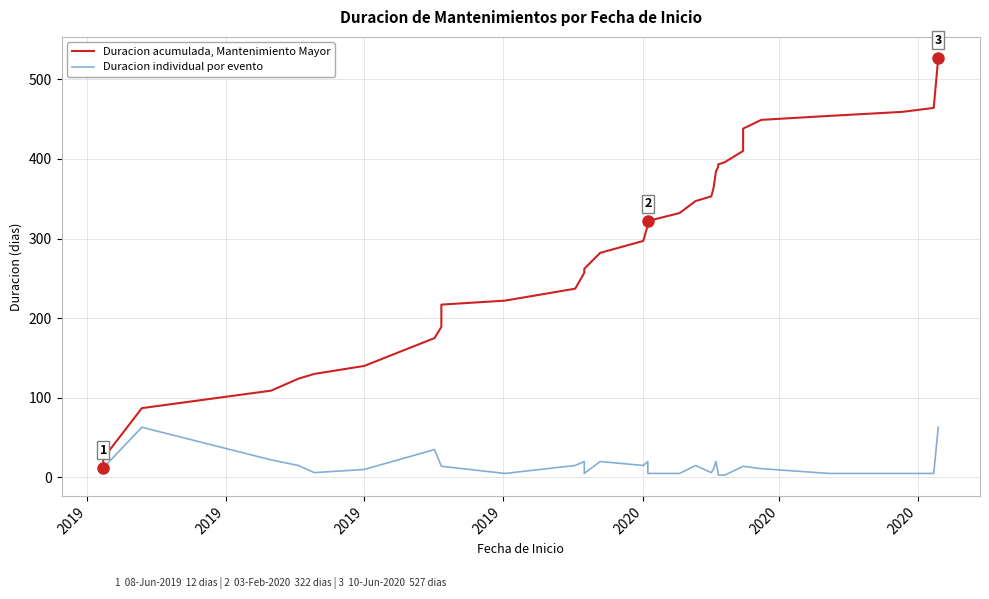

Is the value of Duracion acumulada, Mantenimiento Mayor at 34 greater than the value of Duracion individual por evento at 18?

Yes